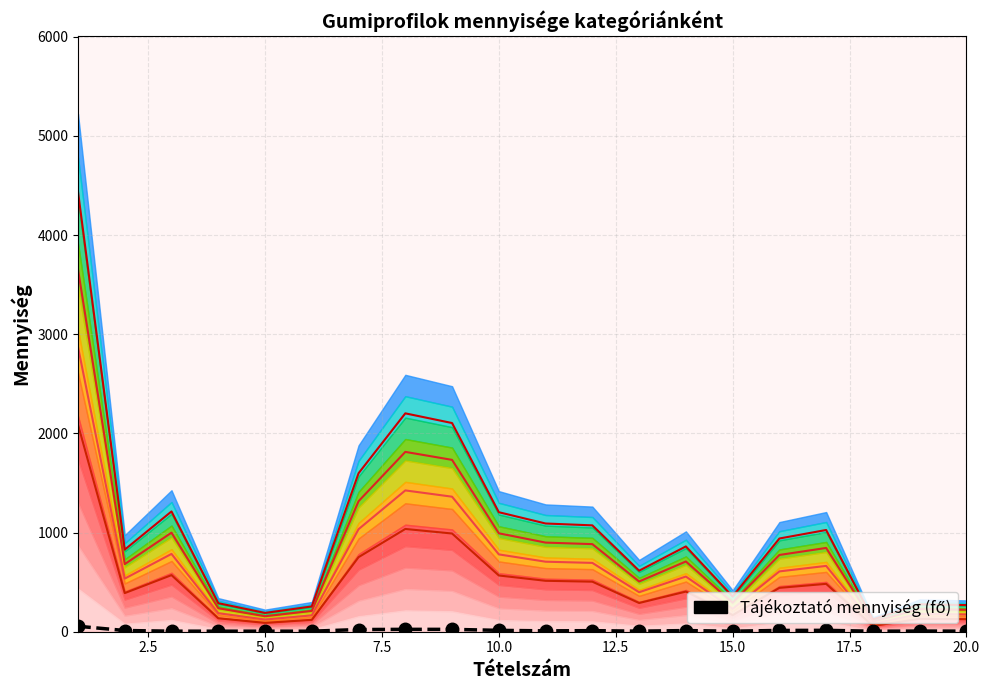

Approximately how many times larger is the value at 17.5 compared to 12.5?

4.5